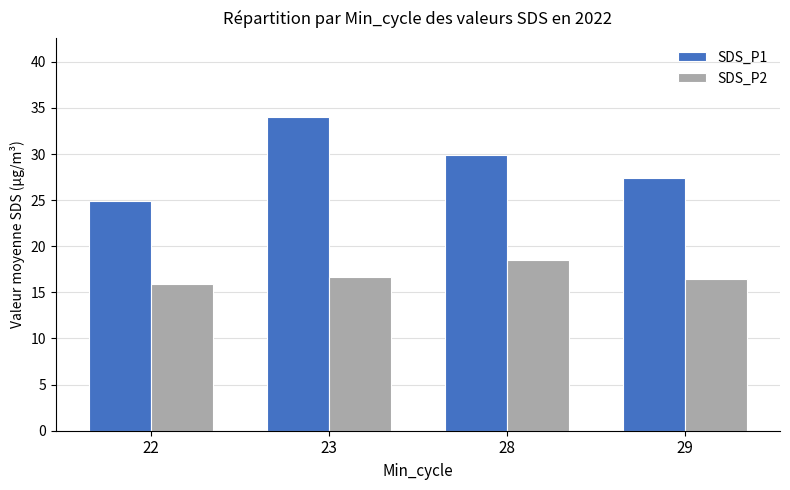

Rank the series by their maximum value, from highest to lowest.

SDS_P1, SDS_P2